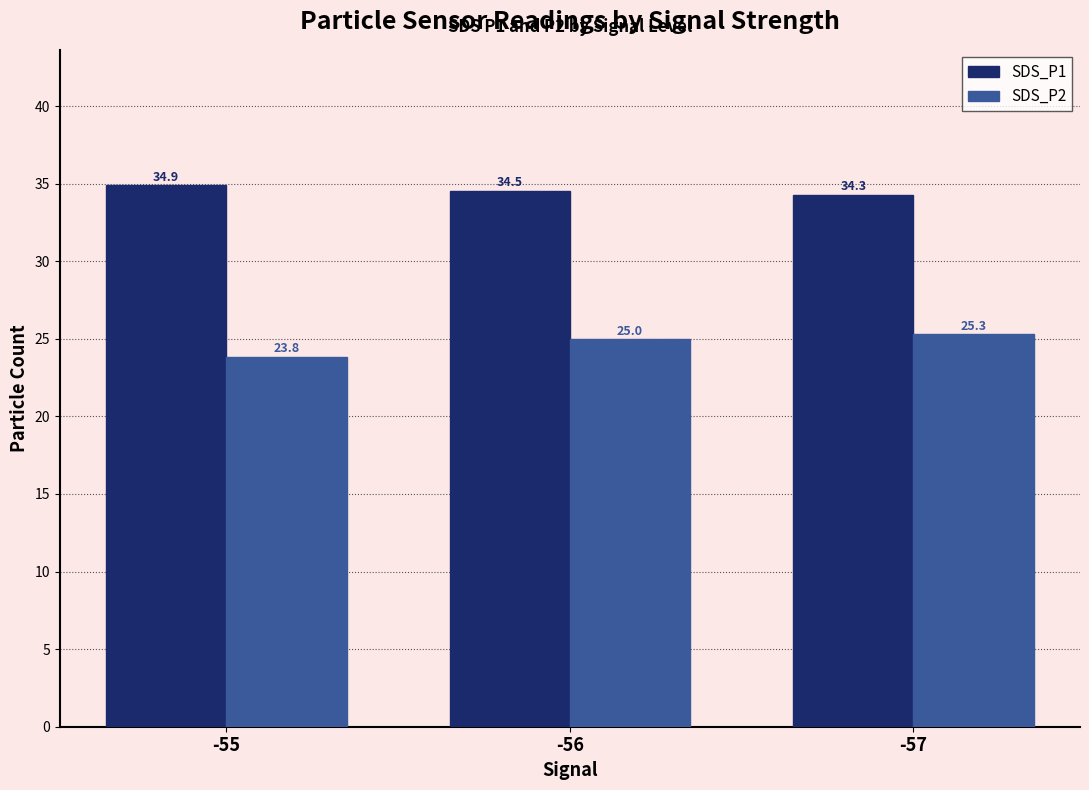

What is the sum of the SDS_P2 values at -57 and -55?

49.1